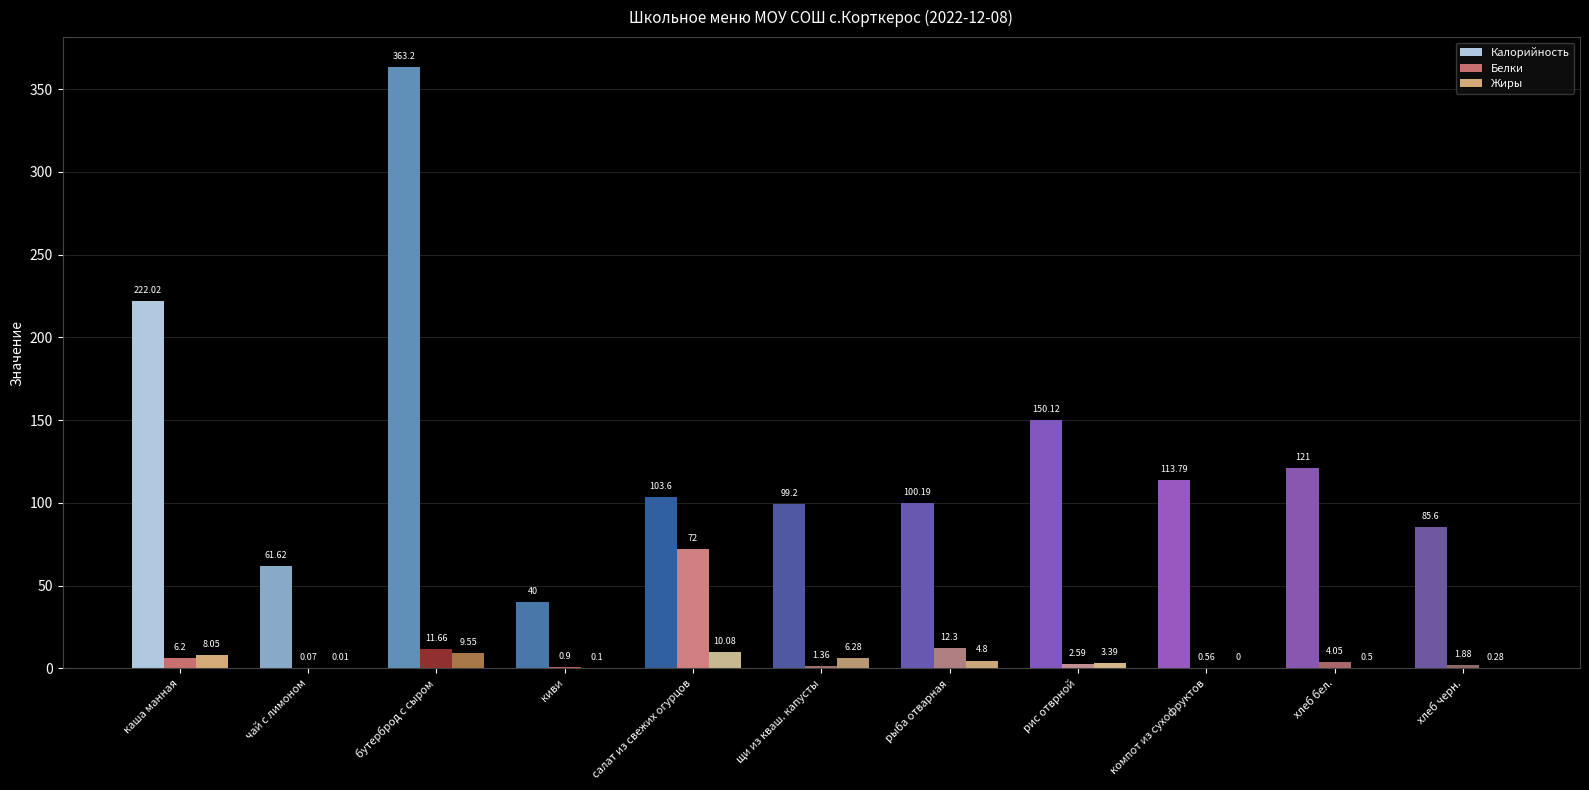

At which label does Жиры first exceed 3?

каша манная